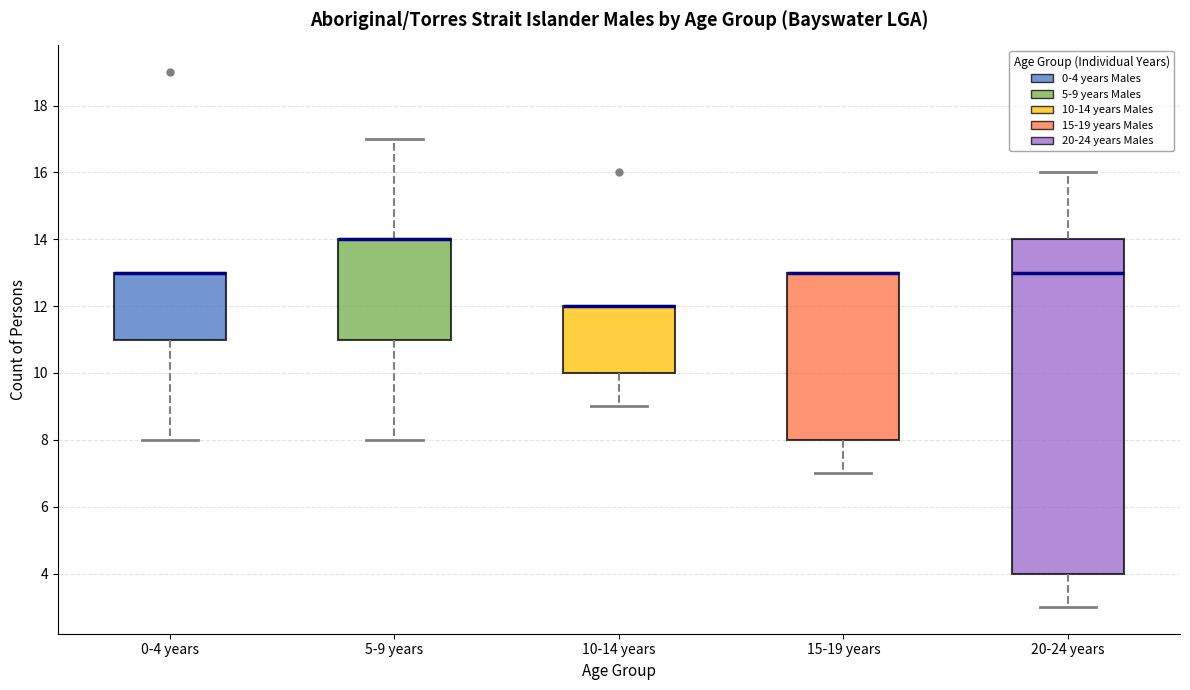

Which box is the tallest, from its lower edge to its upper edge?

20-24 years